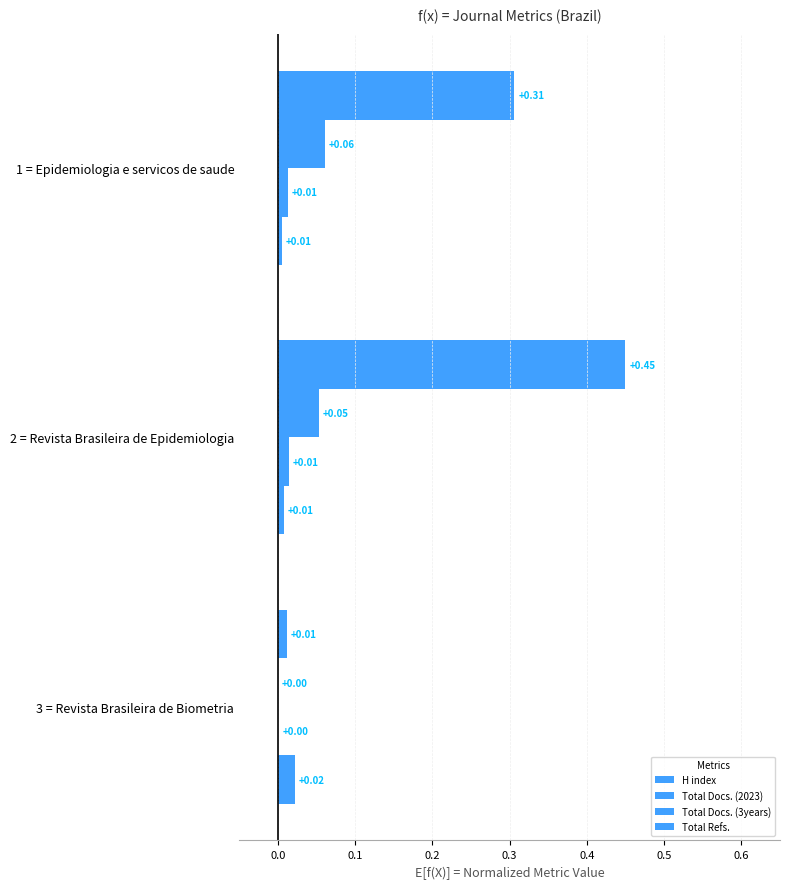

Reading right to left, list all the values displayed in this chart.

H index: 0.0	0.0	0.0
Total Docs. (2023): 0.0	0.0	0.0
Total Docs. (3years): 0.1	0.1	0.0
Total Refs.: 0.3	0.5	0.0